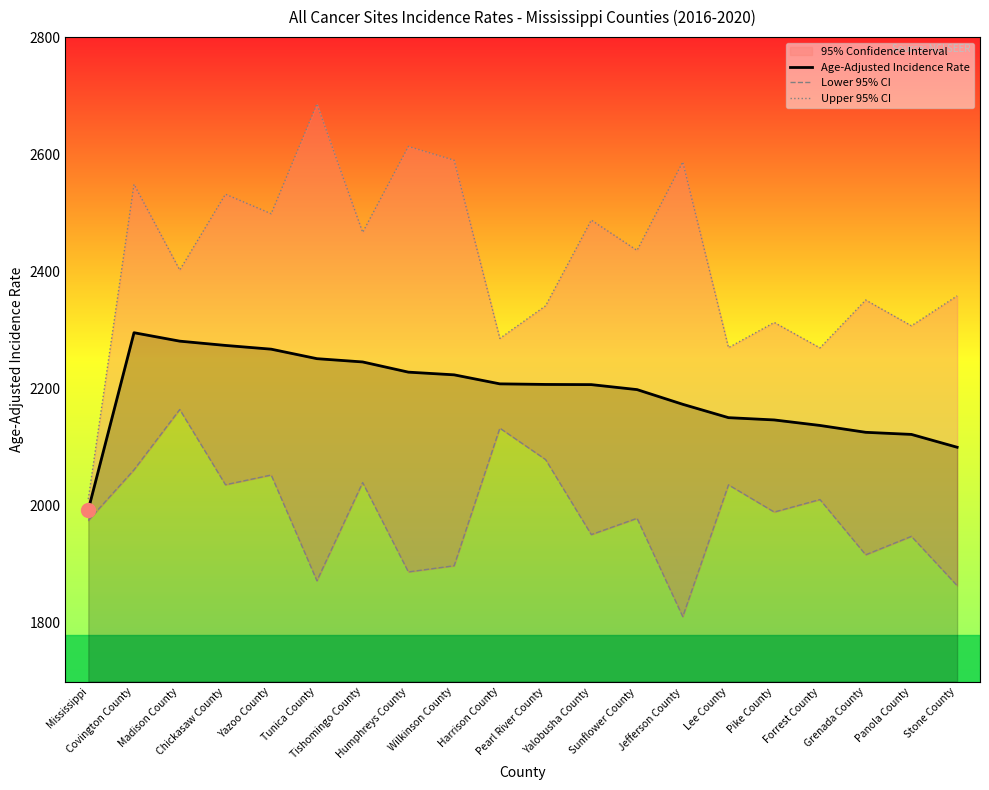

What is the value of the Age-Adjusted Incidence Rate point at the 16th from the left?

2146.5